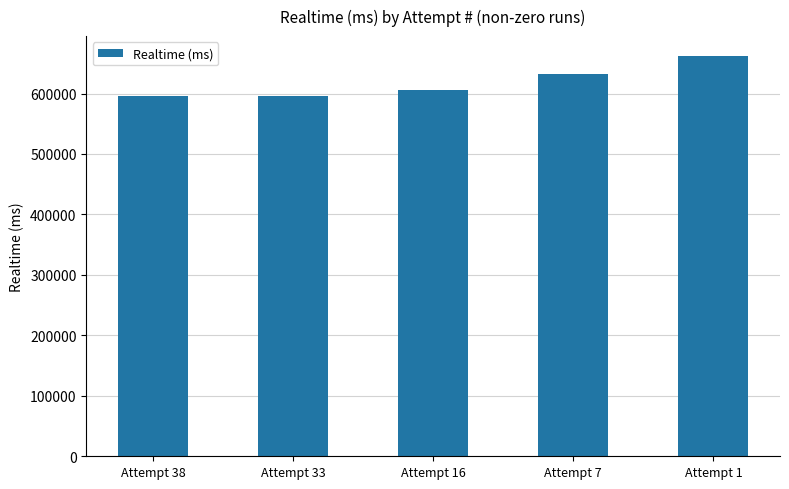

Is it true that the value at Attempt 1 is 661863?

True